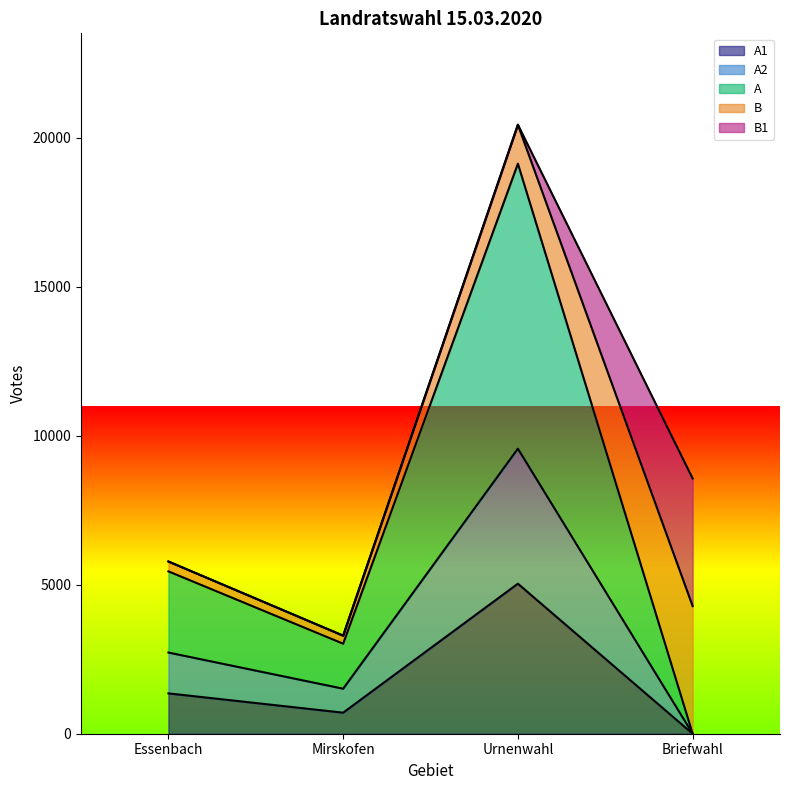

The value of A1 at Urnenwahl is 5036. True or false?

True